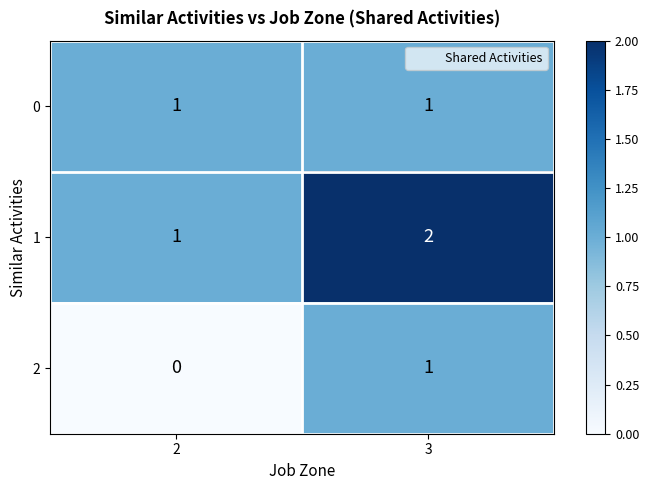

The value of 0 at 3 is 2. True or false?

False